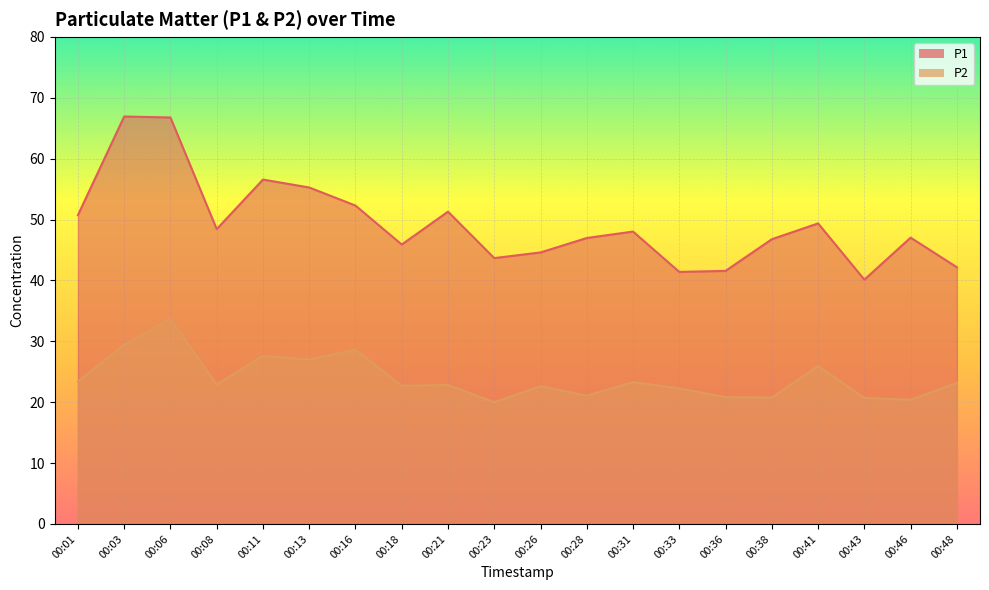

Is it true that P1 equals 48.0 at 00:31?

True